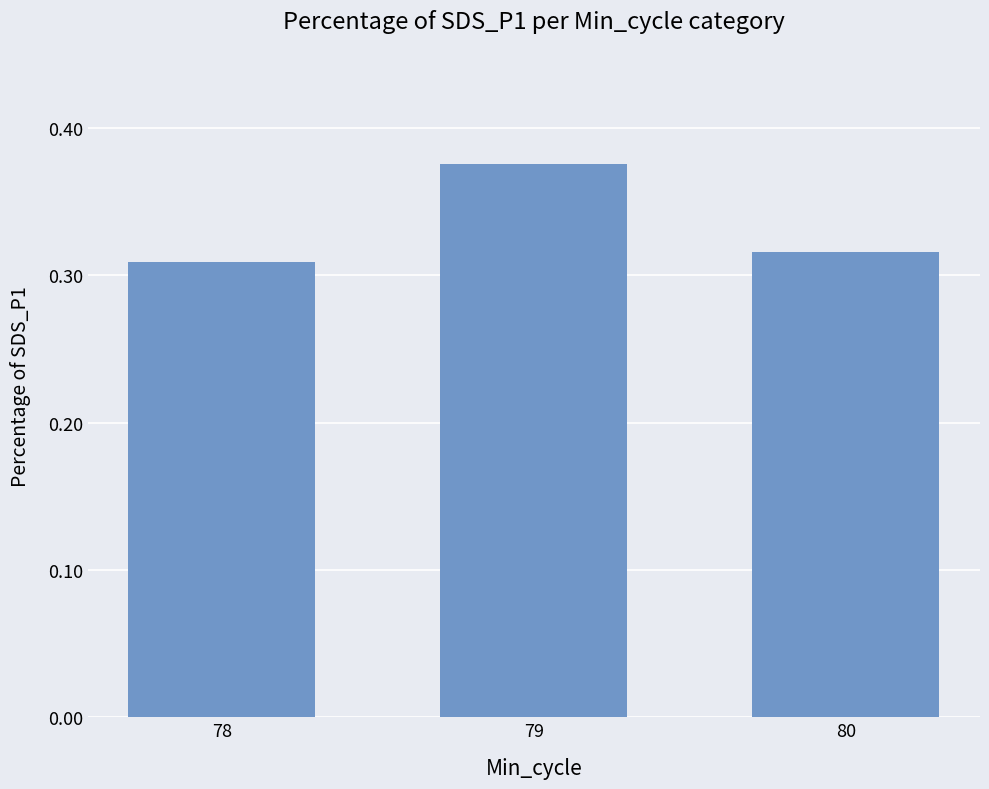

List the labels in order of value, smallest first.

78, 80, 79